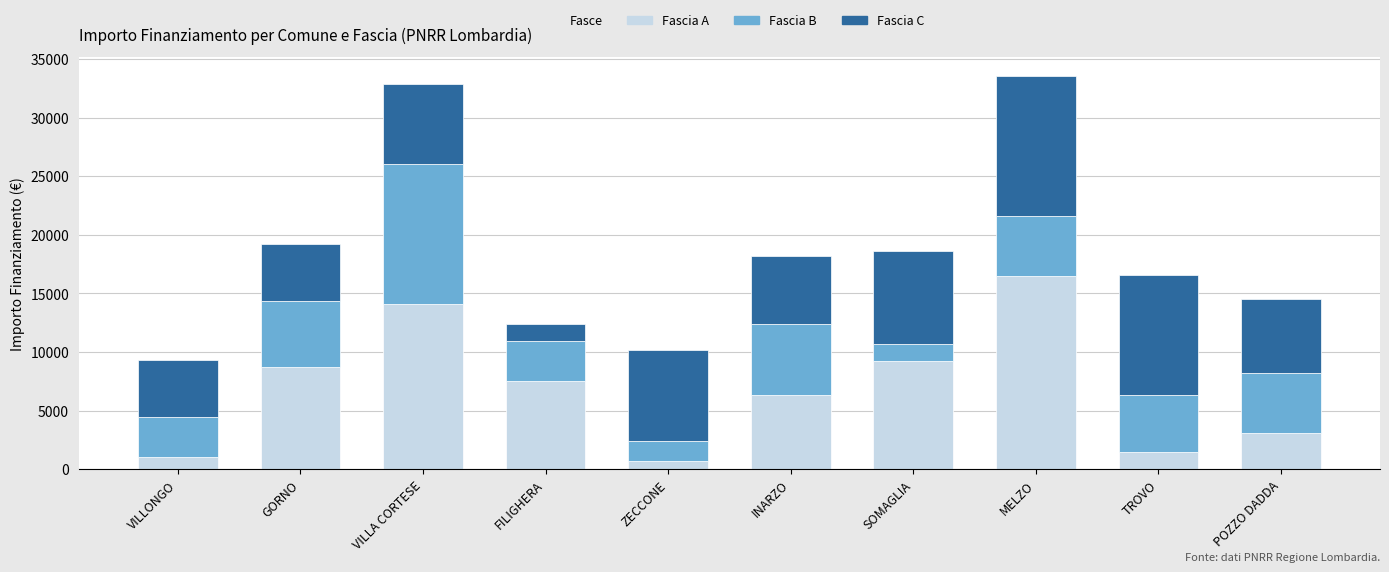

Is it true that Fascia A equals 9234 at SOMAGLIA?

True